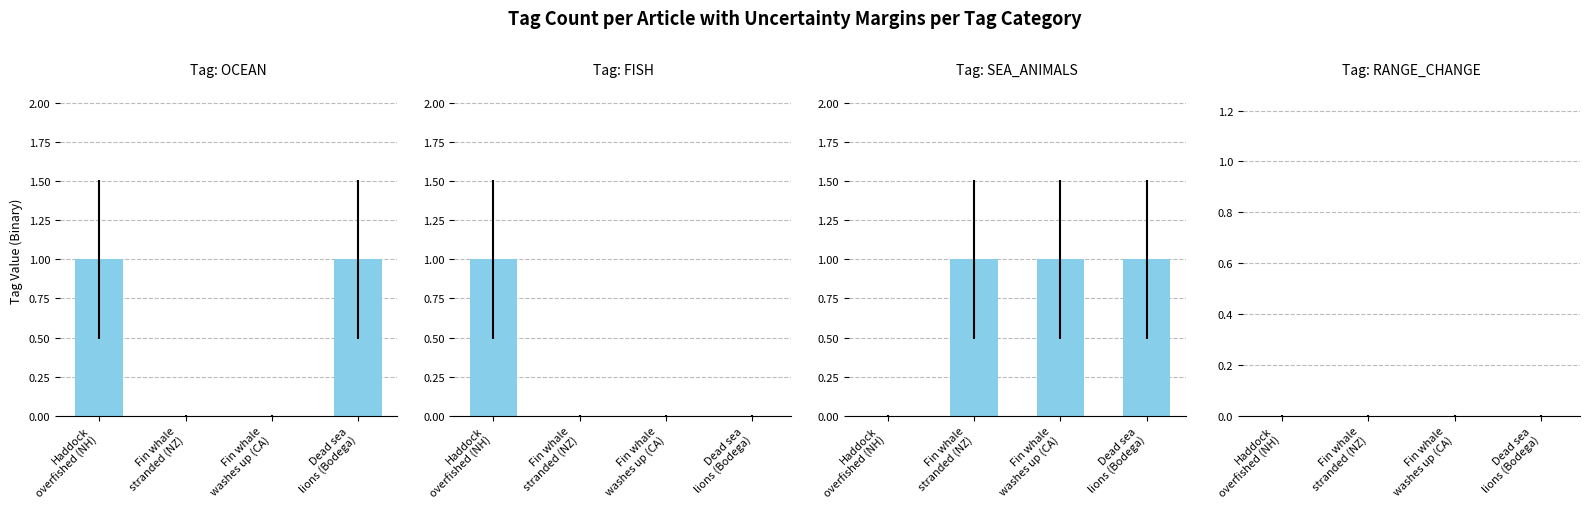

At which label does OCEAN reach its peak?

Haddock
overfished (NH)